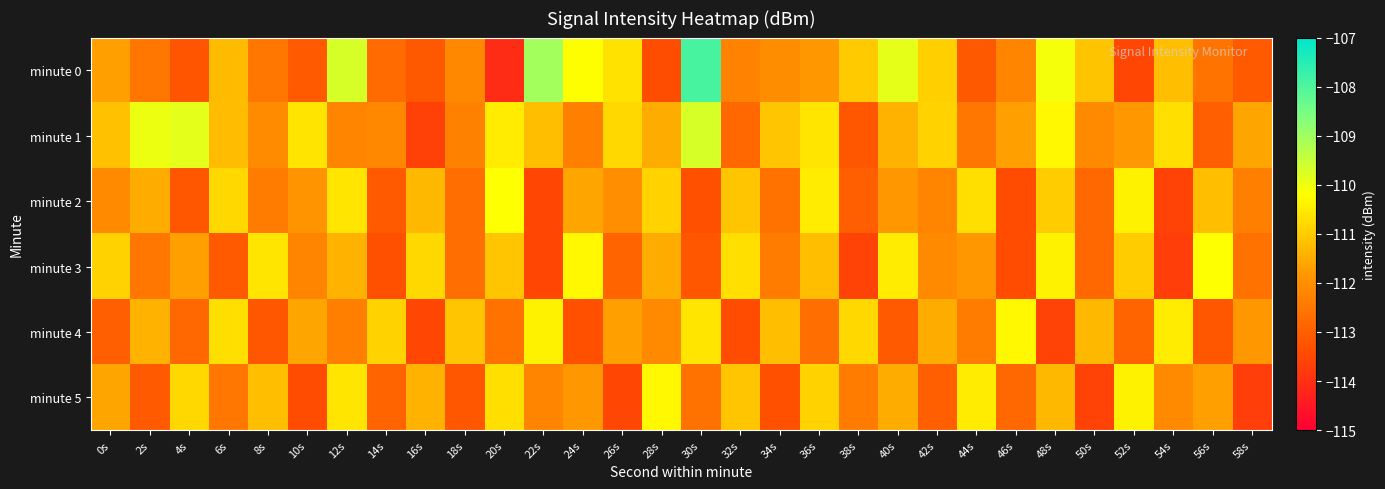

What is the maximum value shown in the chart?

-107.9